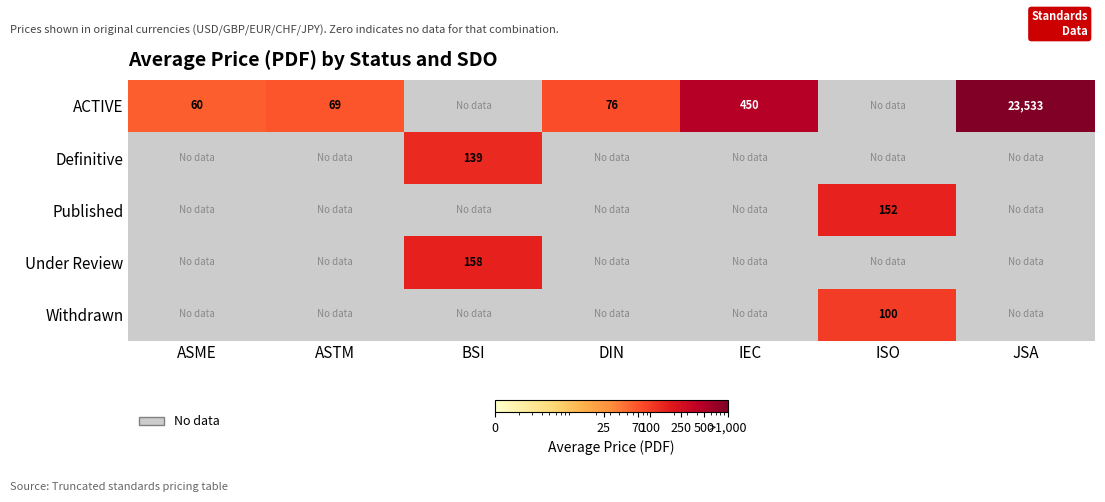

What is the difference between the ACTIVE values at DIN and ASTM?

7